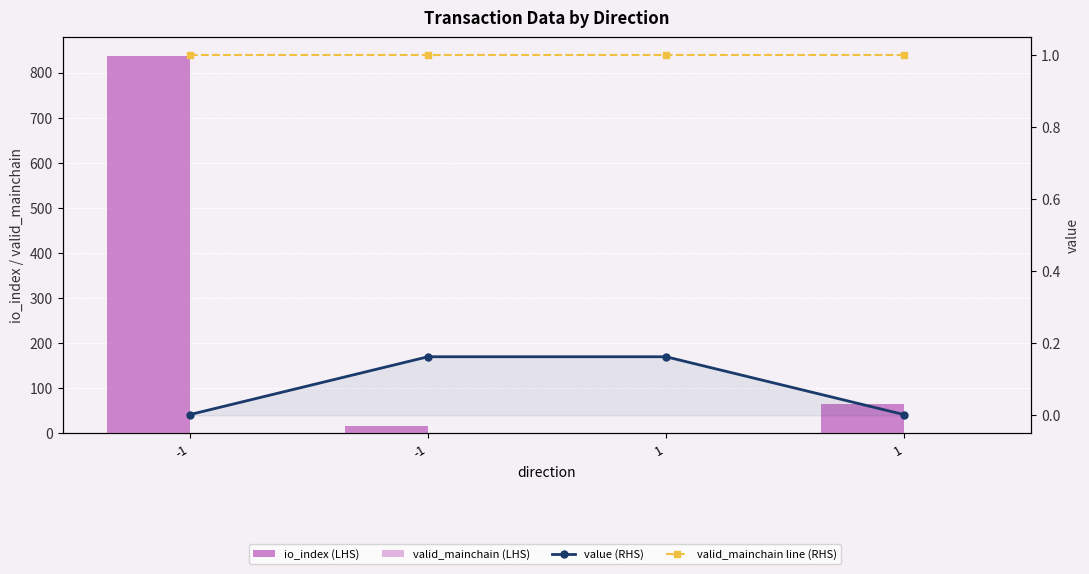

Reading left to right, transcribe all the data shown in this chart.

io_index (LHS): -1=836.0	-1=17.0	1=1.0	1=66.0
valid_mainchain (LHS): -1=1.0	-1=1.0	1=1.0	1=1.0
value (RHS): -1=0.0	-1=0.2	1=0.2	1=0.0
valid_mainchain line (RHS): -1=1.0	-1=1.0	1=1.0	1=1.0